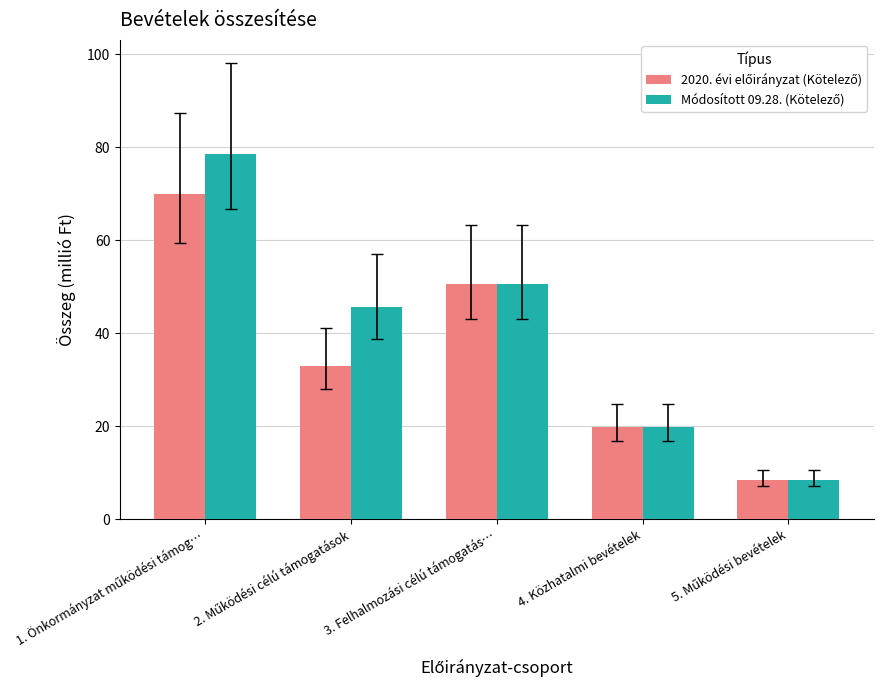

What is the total value across all series at 4. Közhatalmi bevételek?

39.9